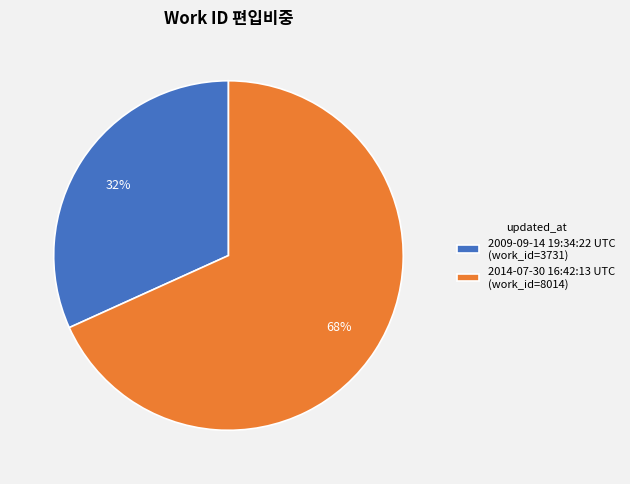

How many segments does this pie chart have?

2